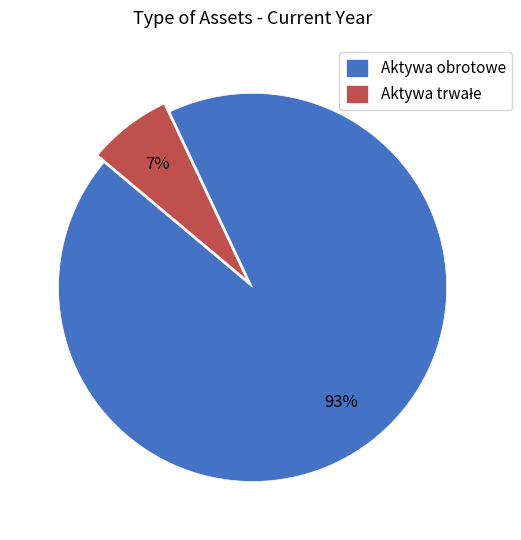

How many slices are in this pie chart?

2